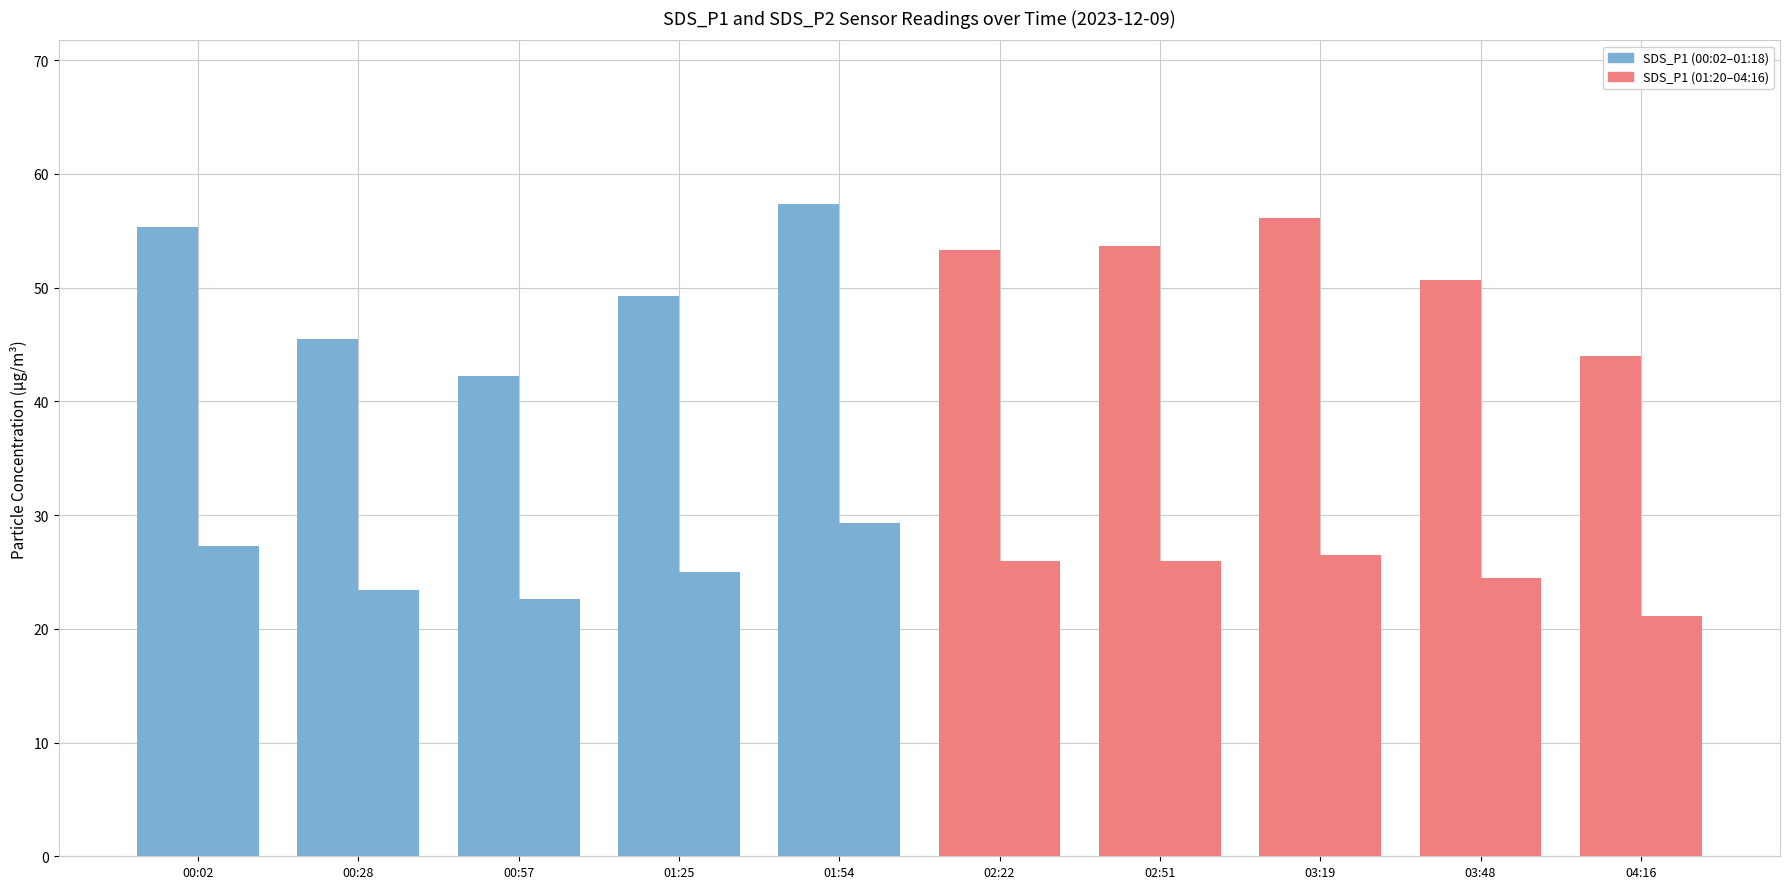

How many categories are shown in the chart?

10